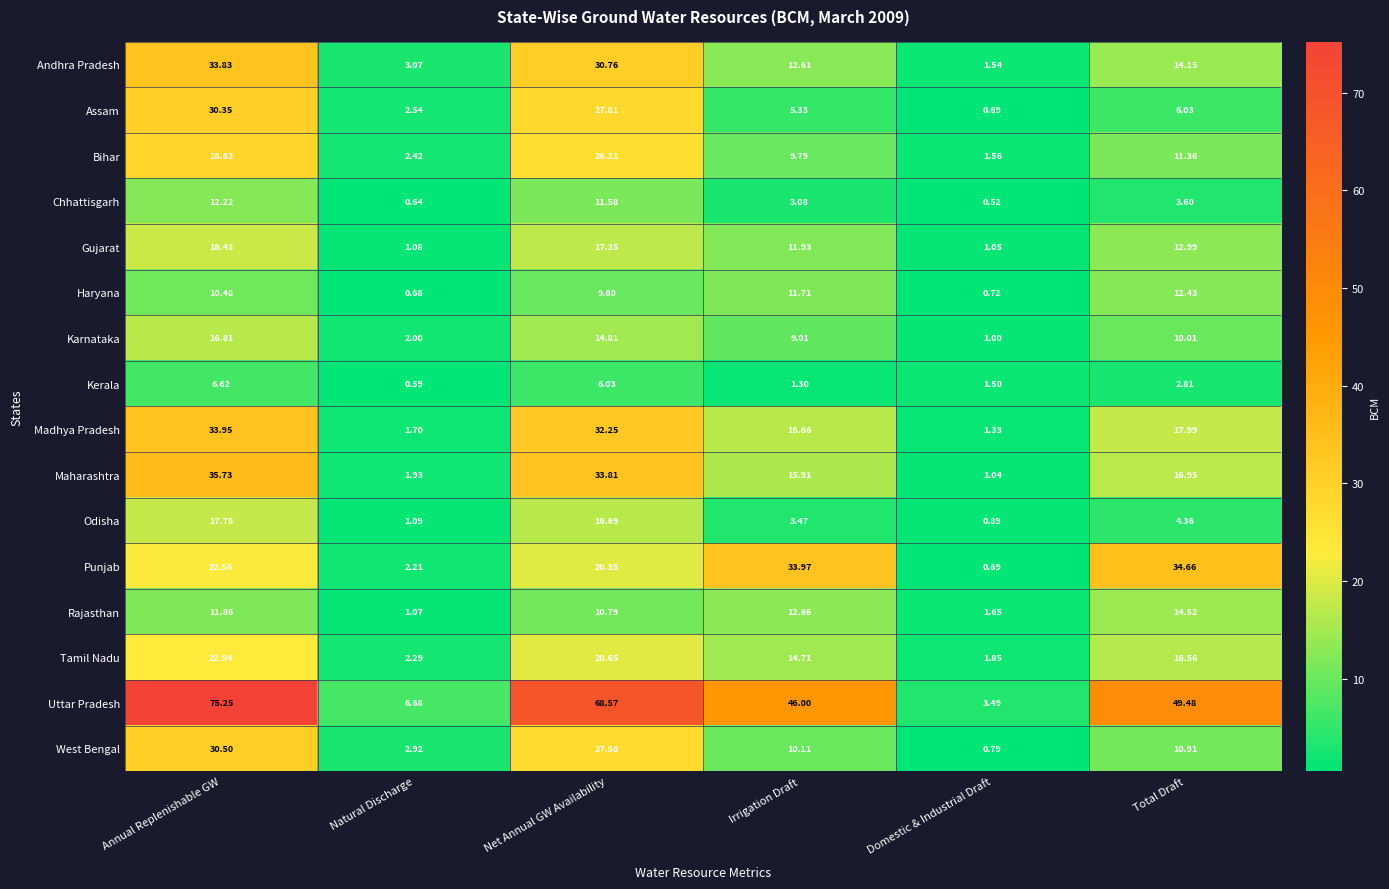

List the series in order of their peak value, highest first.

Uttar Pradesh, Maharashtra, Punjab, Madhya Pradesh, Andhra Pradesh, West Bengal, Assam, Bihar, Tamil Nadu, Gujarat, Odisha, Karnataka, Rajasthan, Haryana, Chhattisgarh, Kerala